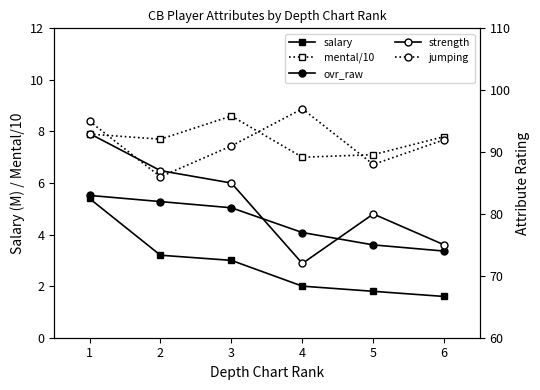

How many data points does each series have?

6